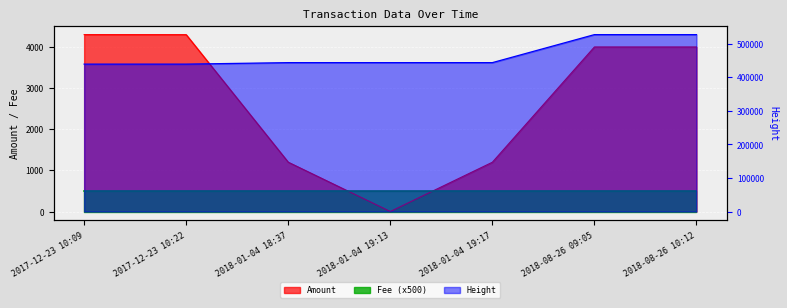

At which label is Height closest to 483390?

2018-01-04 19:17